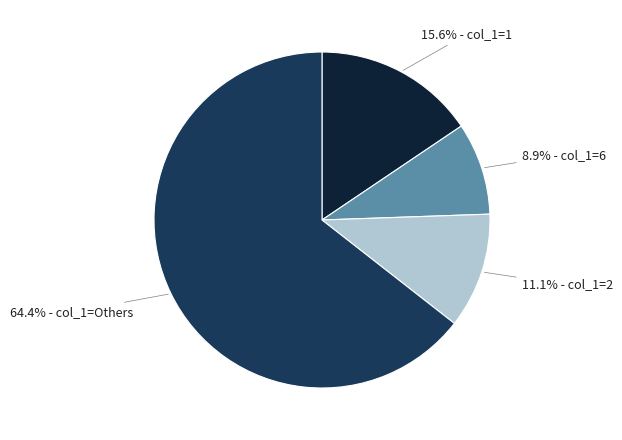

To the nearest percent, what is the average slice percentage?

25%